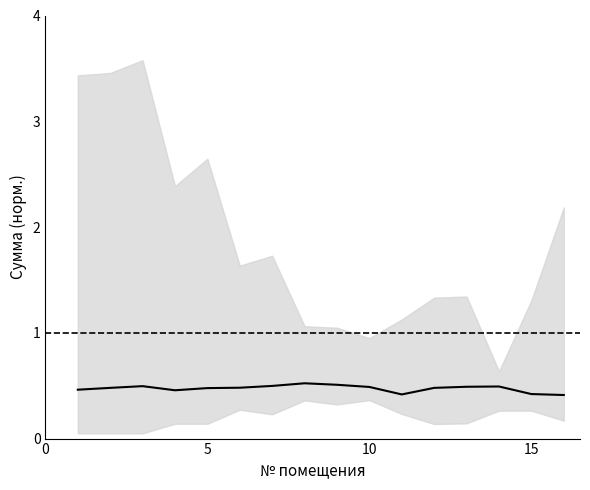

What is the value of the 8th point from the left?

0.5